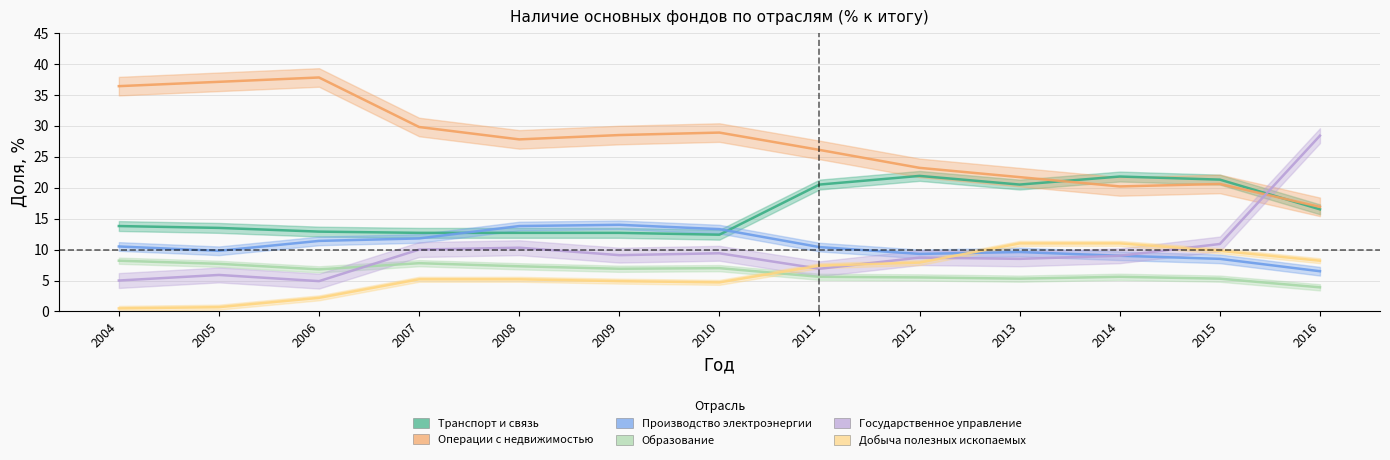

The Производство электроэнергии series shows 3.2 at 2010. True or false?

False